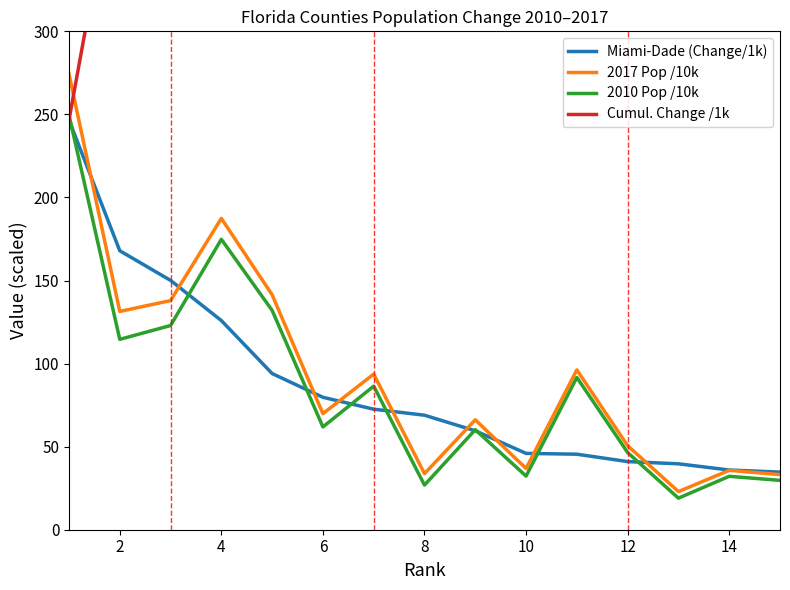

What is the approximate value of 2010 Pop /10k at 10?

32.3